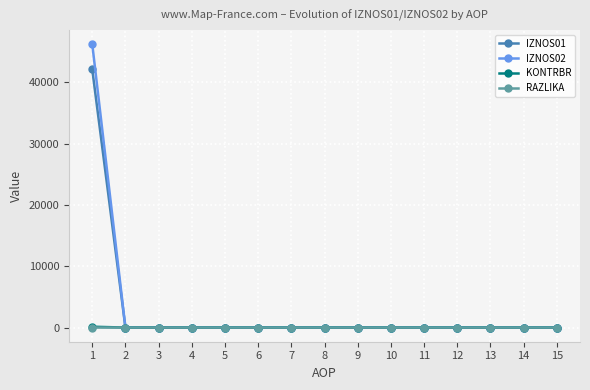

True or false: IZNOS02 has a value of 0.0 at 2.

True